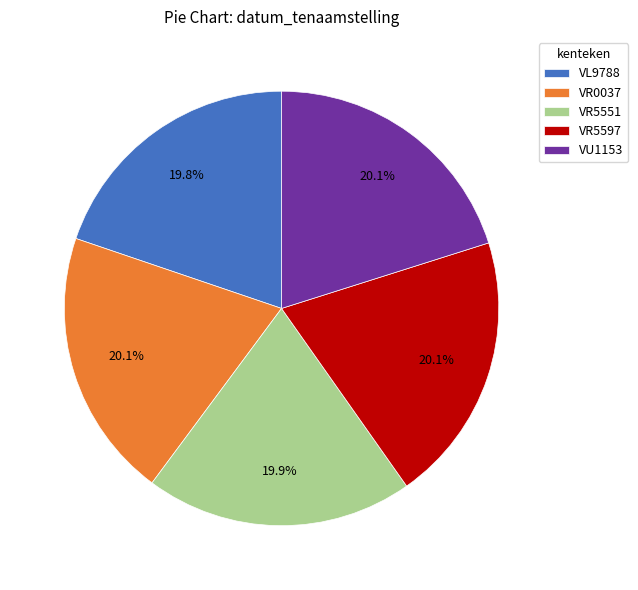

Count the number of slices in the pie.

5